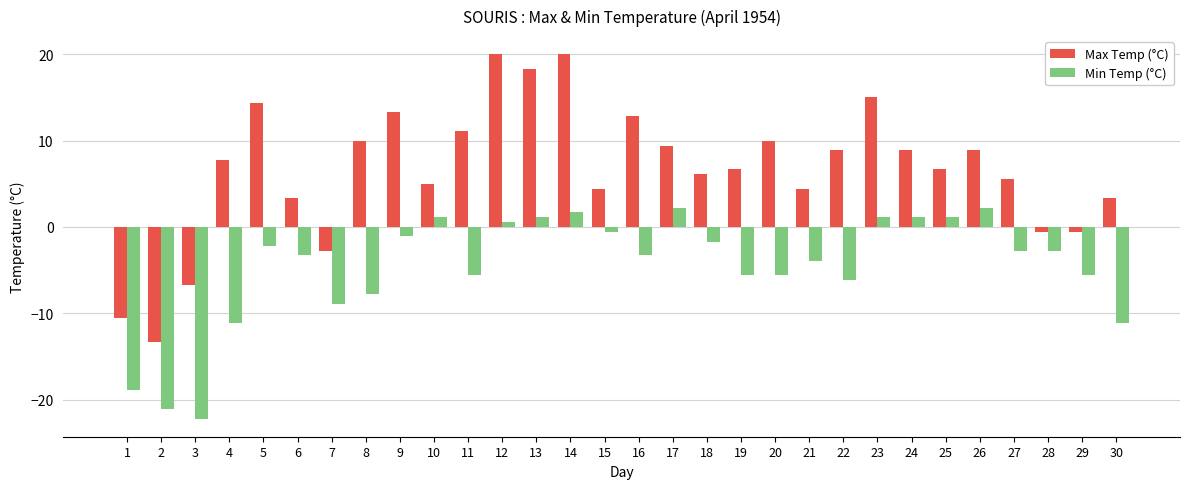

Reading left to right, extract all data points from this chart.

Max Temp (°C): -10.6	-13.3	-6.7	7.8	14.4	3.3	-2.8	10.0	13.3	5.0	11.1	20.0	18.3	20.0	4.4	12.8	9.4	6.1	6.7	10.0	4.4	8.9	15.0	8.9	6.7	8.9	5.6	-0.6	-0.6	3.3
Min Temp (°C): -18.9	-21.1	-22.2	-11.1	-2.2	-3.3	-8.9	-7.8	-1.1	1.1	-5.6	0.6	1.1	1.7	-0.6	-3.3	2.2	-1.7	-5.6	-5.6	-3.9	-6.1	1.1	1.1	1.1	2.2	-2.8	-2.8	-5.6	-11.1